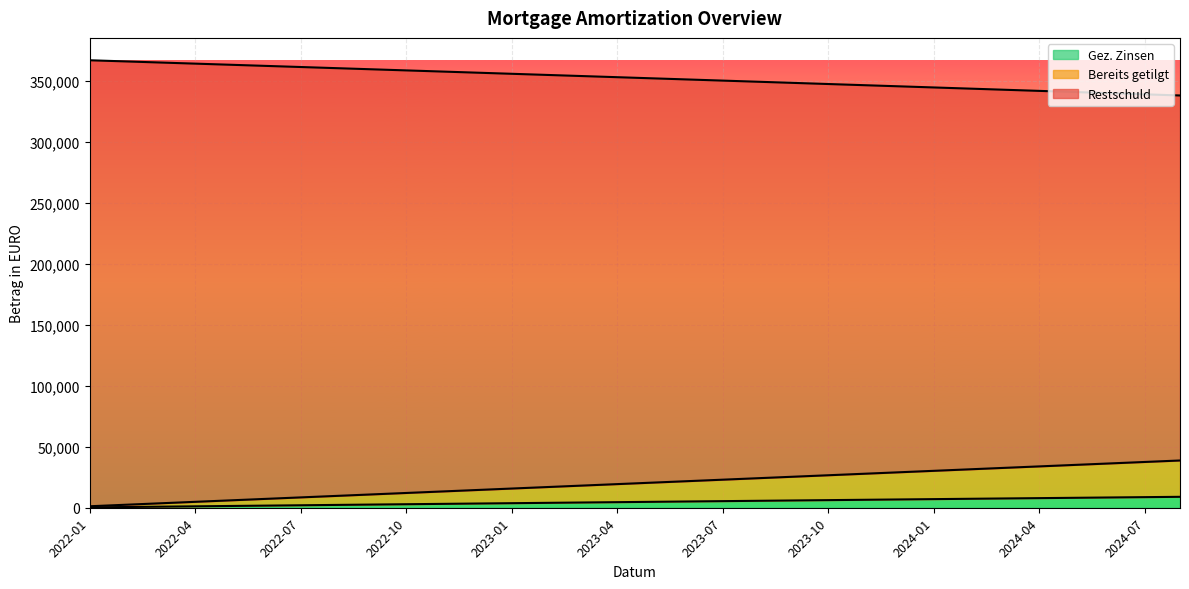

At which category does the chart reach its minimum across all series?

2022-01